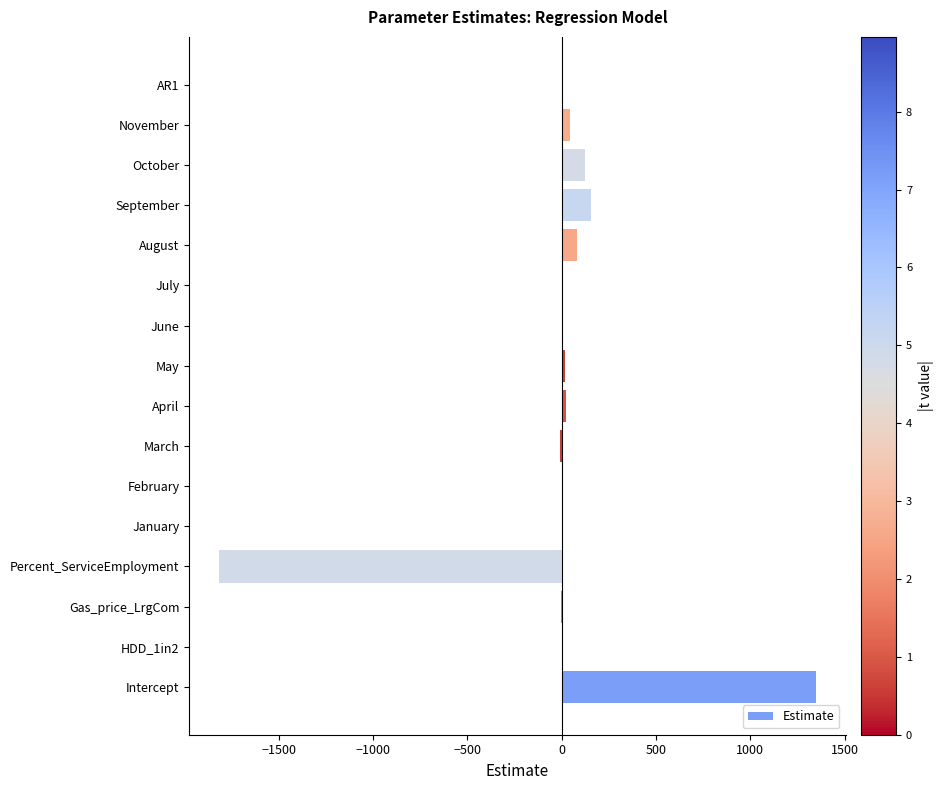

Between August and March, which is larger?

August